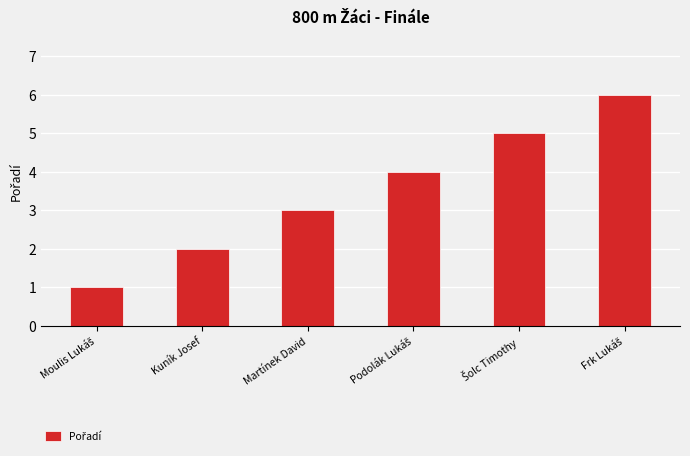

Are the bars horizontal?

No